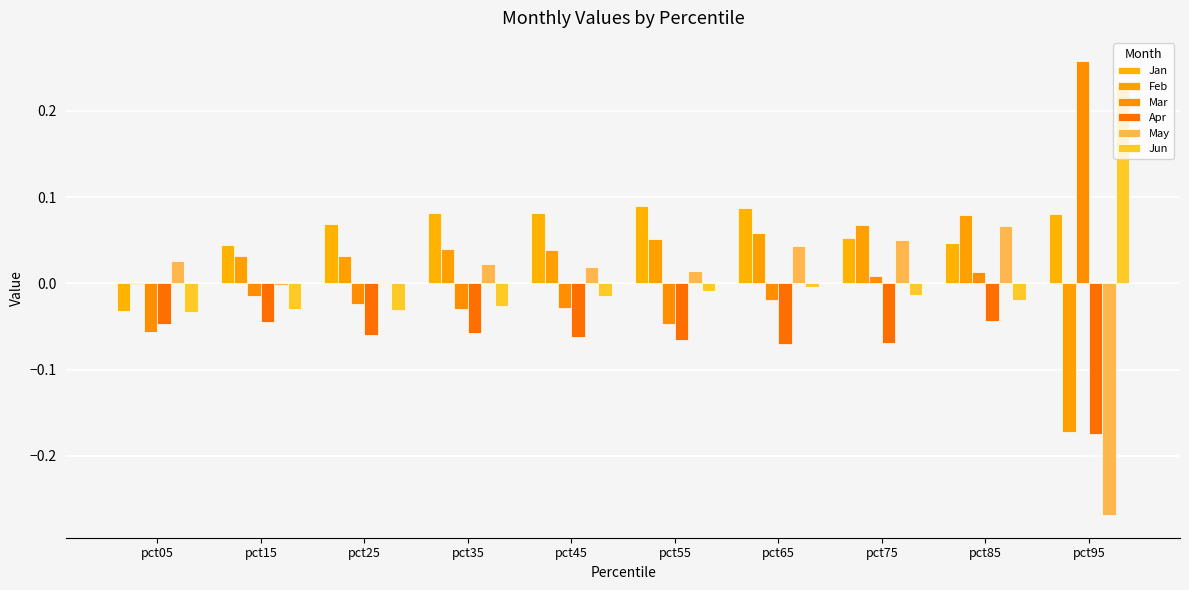

List the series in order of their peak value, lowest first.

Apr, May, Feb, Jan, Jun, Mar